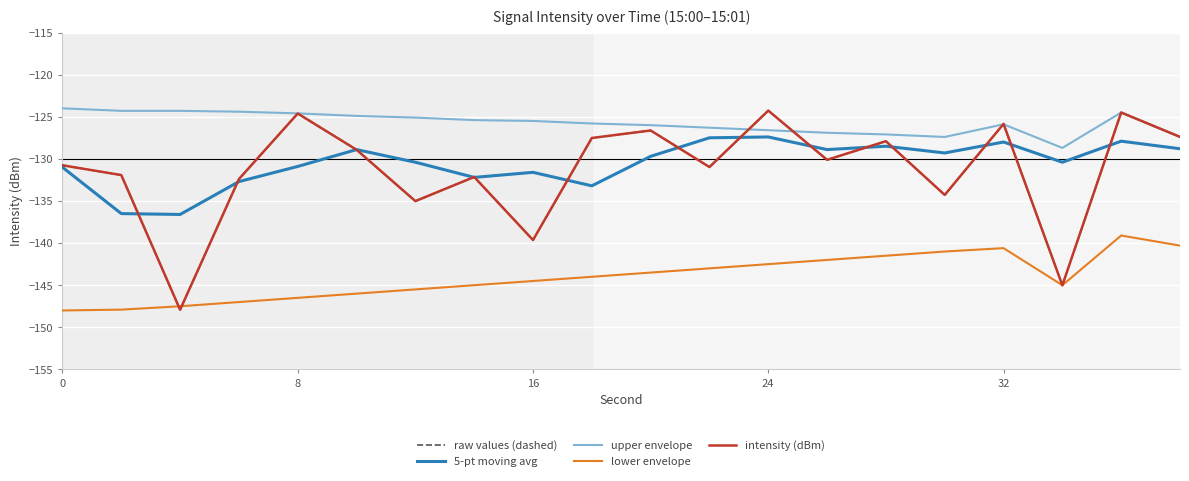

List the series in order of their peak value, lowest first.

lower envelope, 5-pt moving avg, raw values (dashed), intensity (dBm), upper envelope